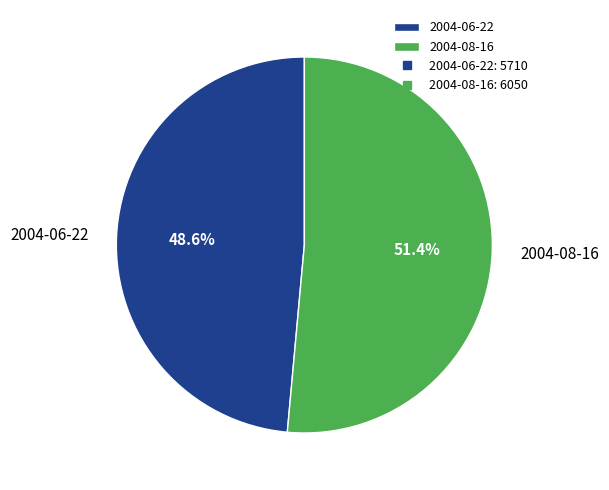

The 2004-08-16 slice represents 57% of the pie. True or false?

False